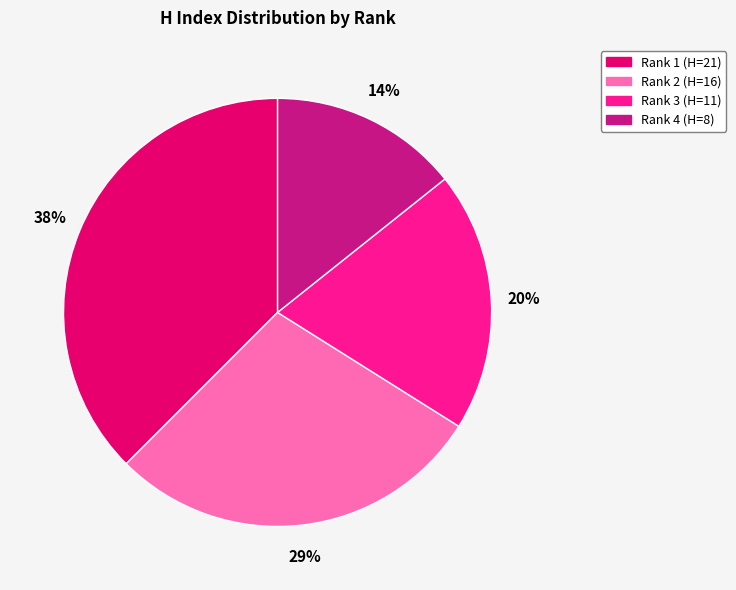

What is the smallest slice in the pie chart?

Rank 4 (H=8)